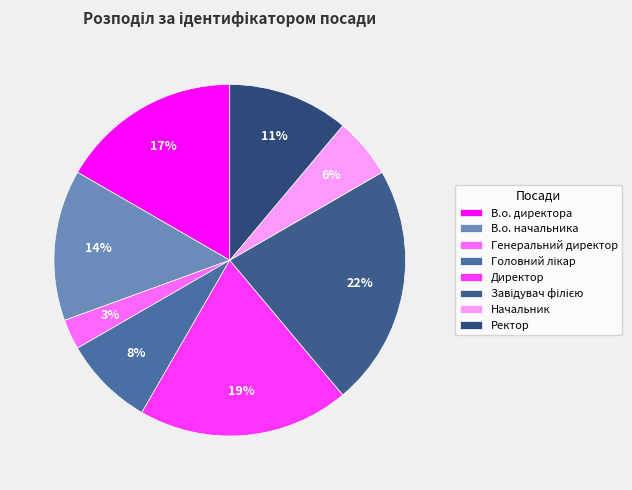

What is the ratio of the value at Завідувач філією to the value at Генеральний директор?

8.0